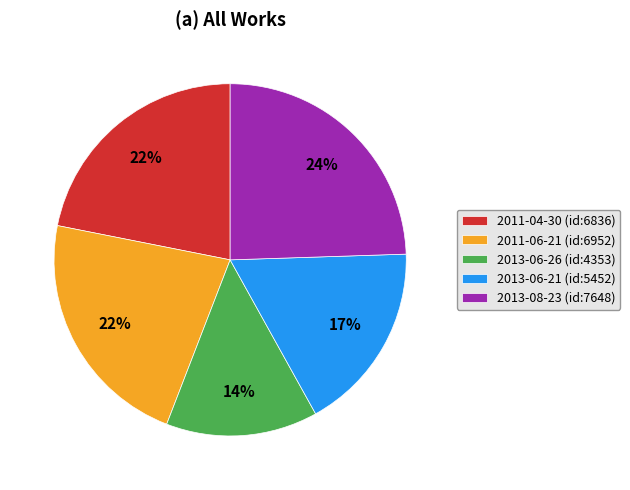

Approximately how many times larger is the value at 2013-06-21 (id:5452) compared to 2011-06-21 (id:6952)?

0.8